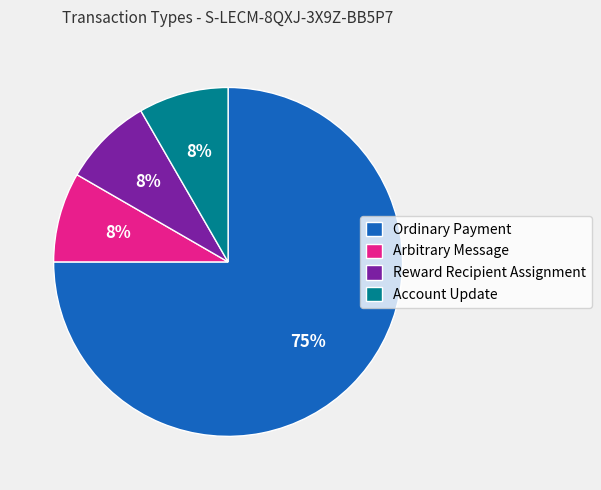

The Reward Recipient Assignment slice represents 8% of the pie. True or false?

True